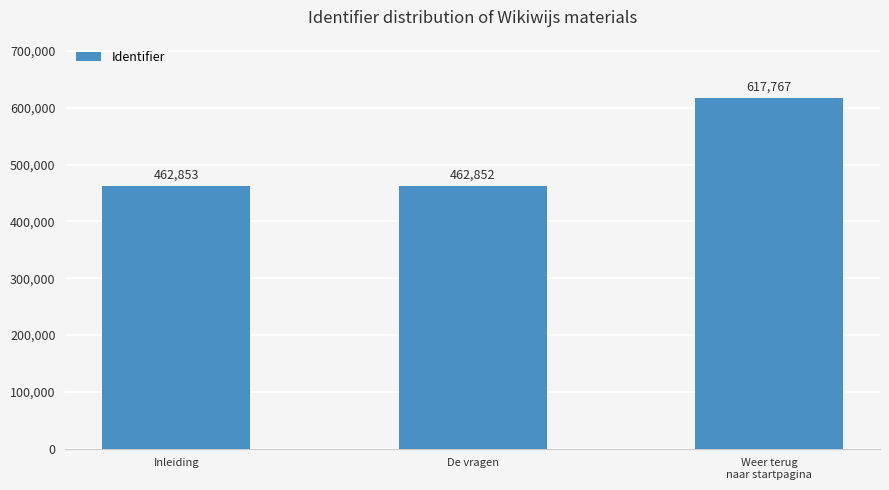

What is the sum of all values?

1543472